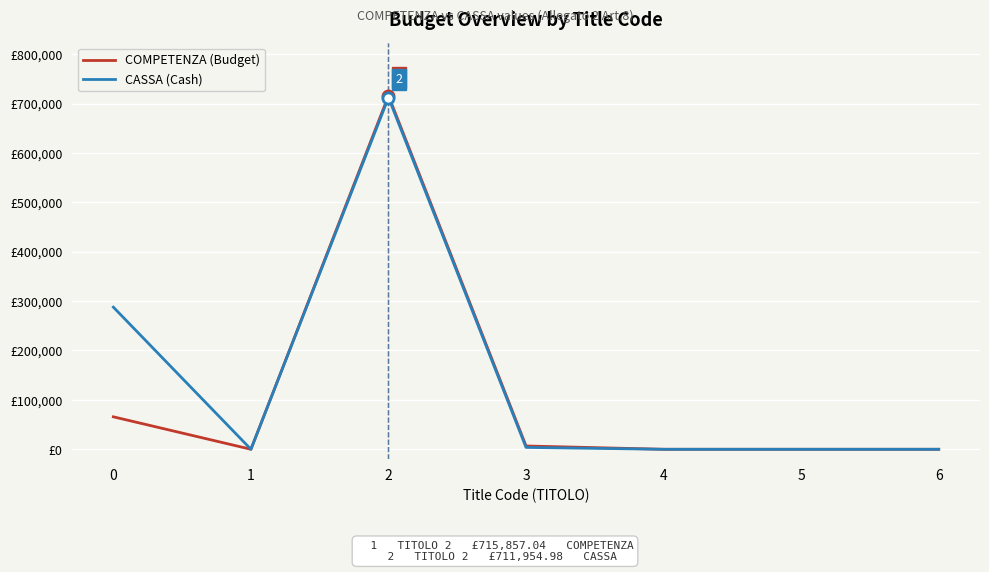

Which has a higher value, 5 or 1?

5